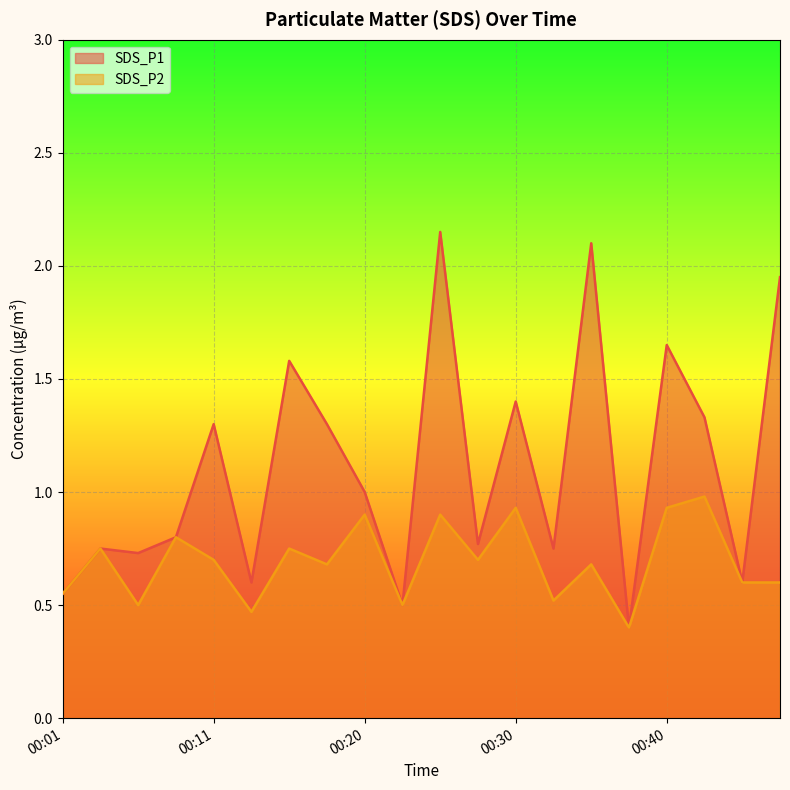

At which category does SDS_P1 reach its first local valley?

00:06